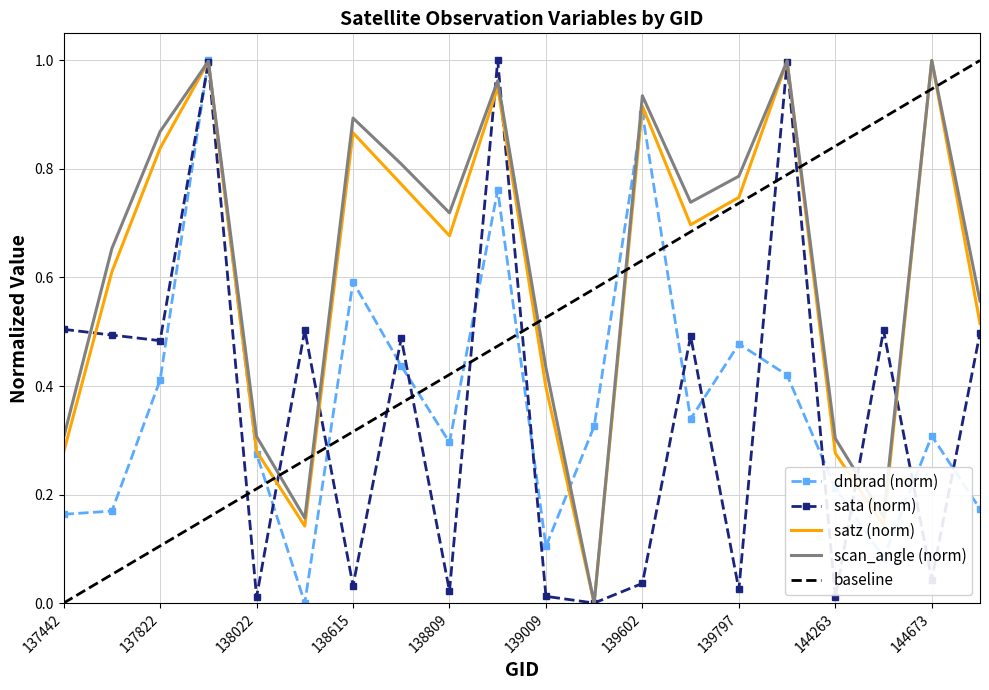

What is the sum of the dnbrad values at 139602 and 138809?

1.2